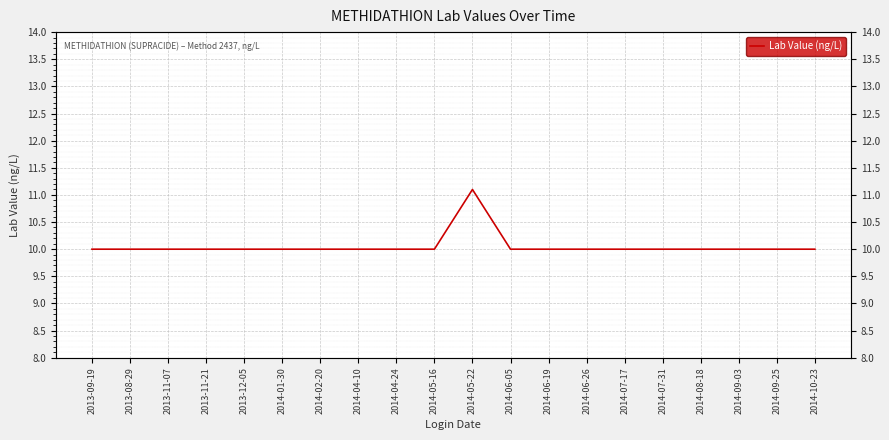

Is this an area chart (filled region under the line)?

No